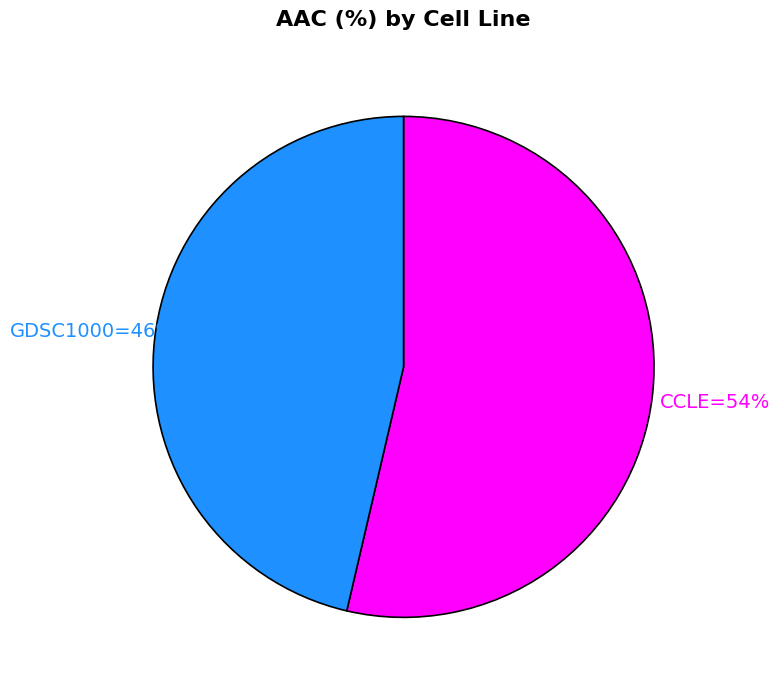

Is there a majority slice in this chart?

Yes